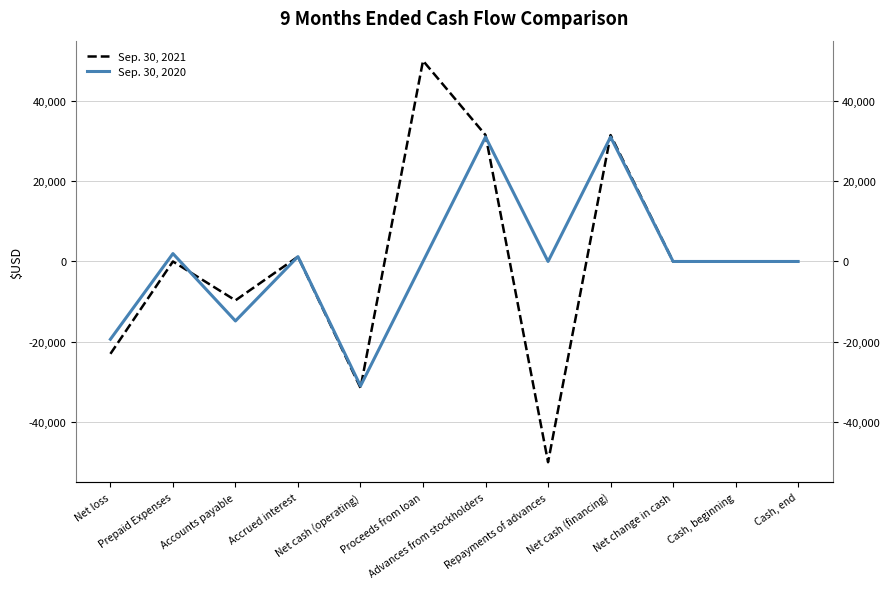

Which series has the largest total across all categories?

Sep. 30, 2021